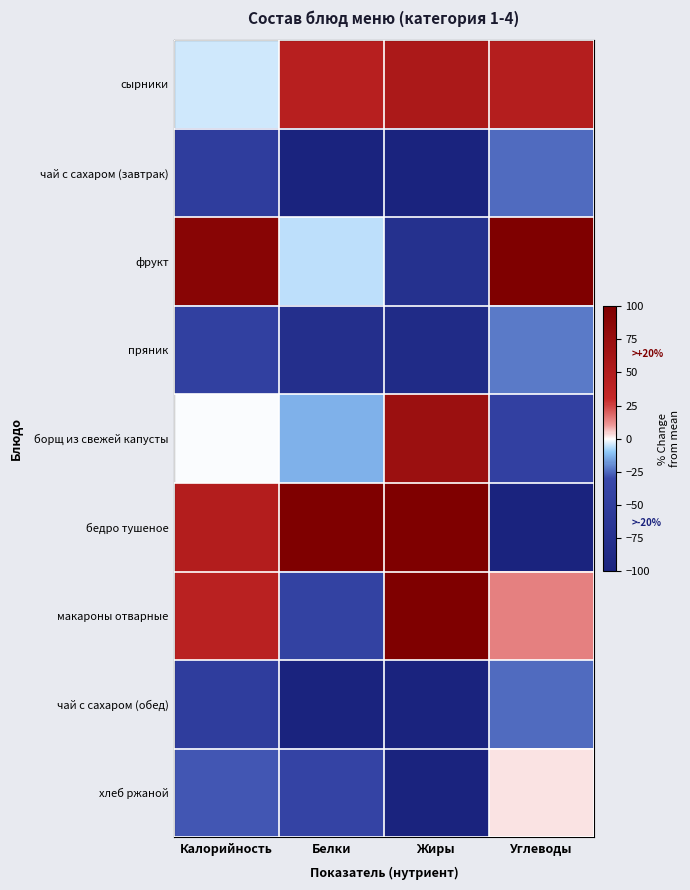

At how many categories does at least one series exceed 115?

3